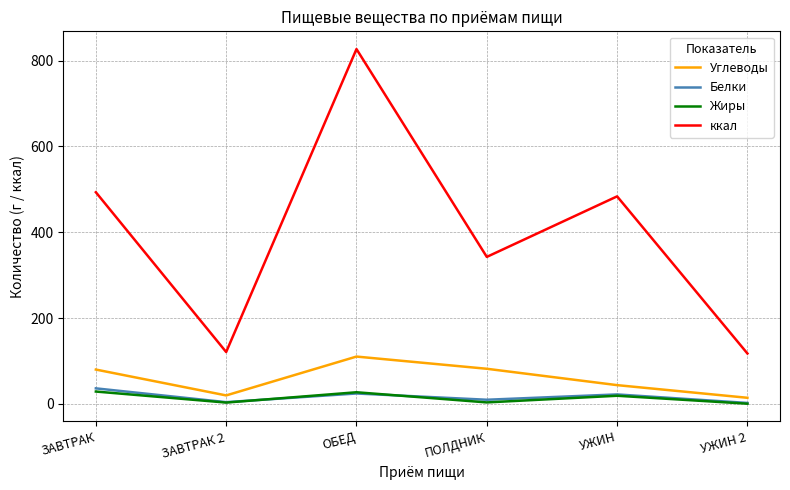

Where does the Белки series first go above 22?

ЗАВТРАК